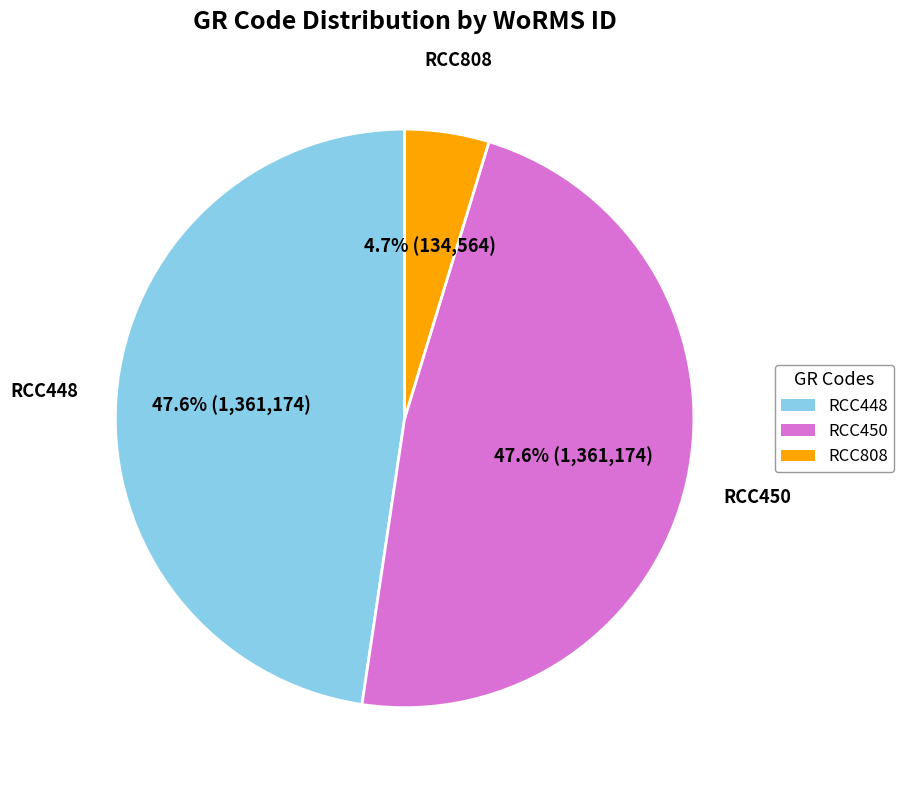

Is there any slice that represents more than half of the pie?

No